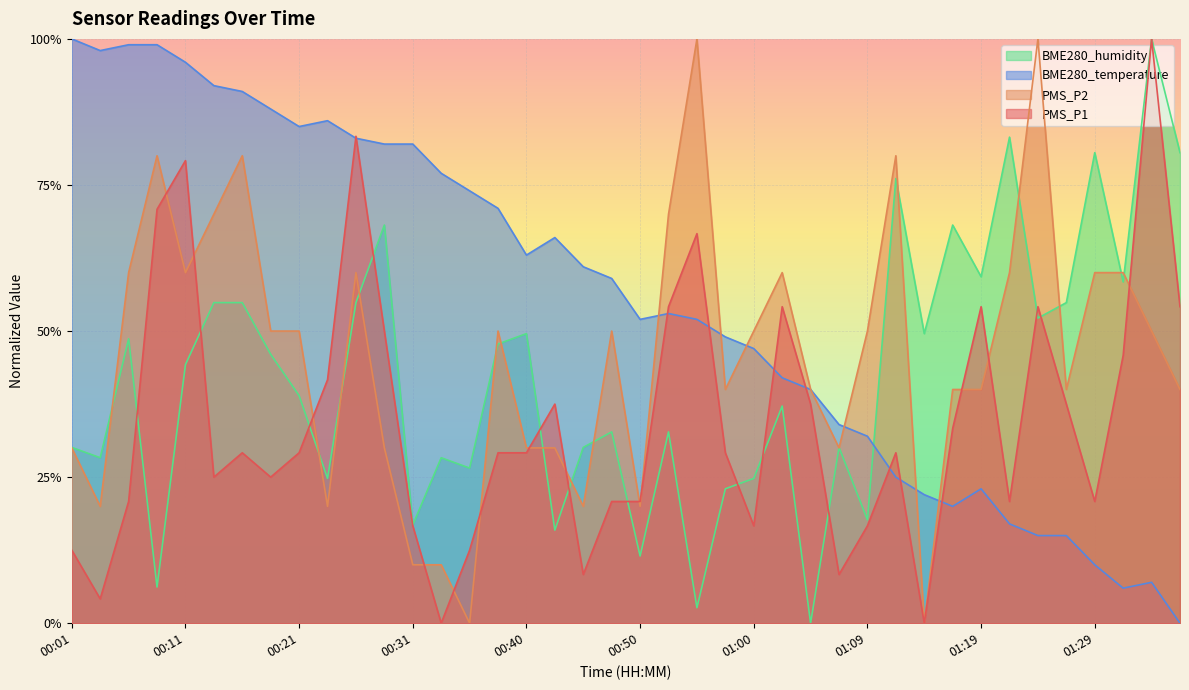

Rank the series by their average value, from lowest to highest.

PMS_P1, BME280_humidity, PMS_P2, BME280_temperature